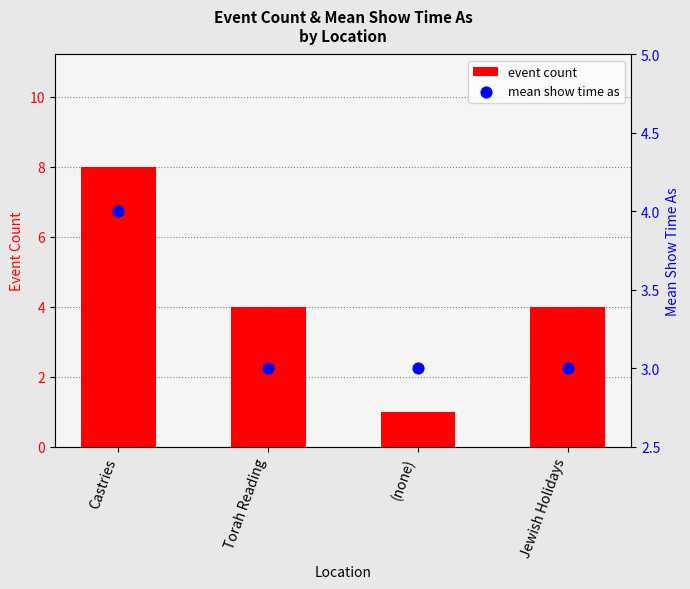

Which series reaches the maximum Y coordinate?

event count